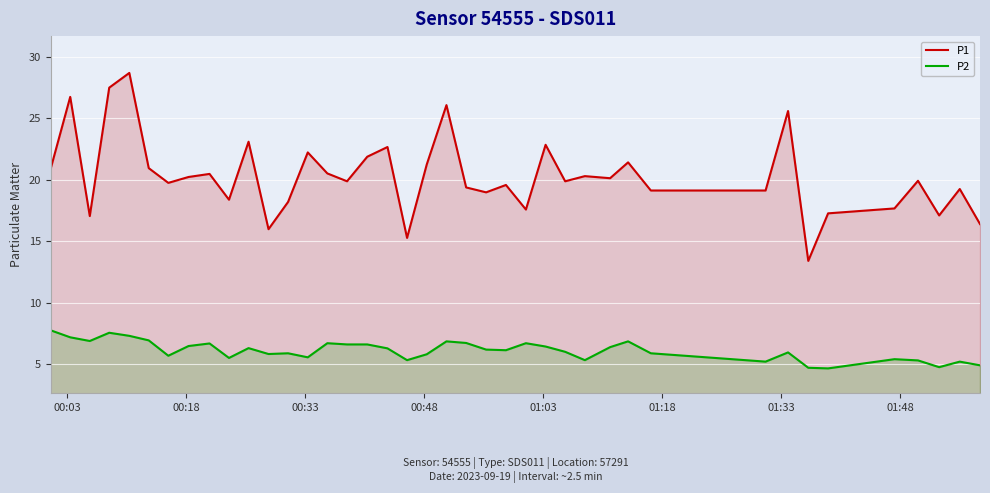

True or false: P1 and P2 cross at least once.

False